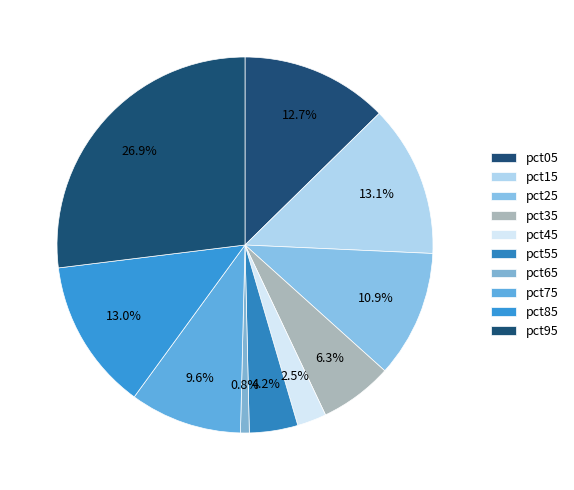

How many segments does this pie chart have?

10